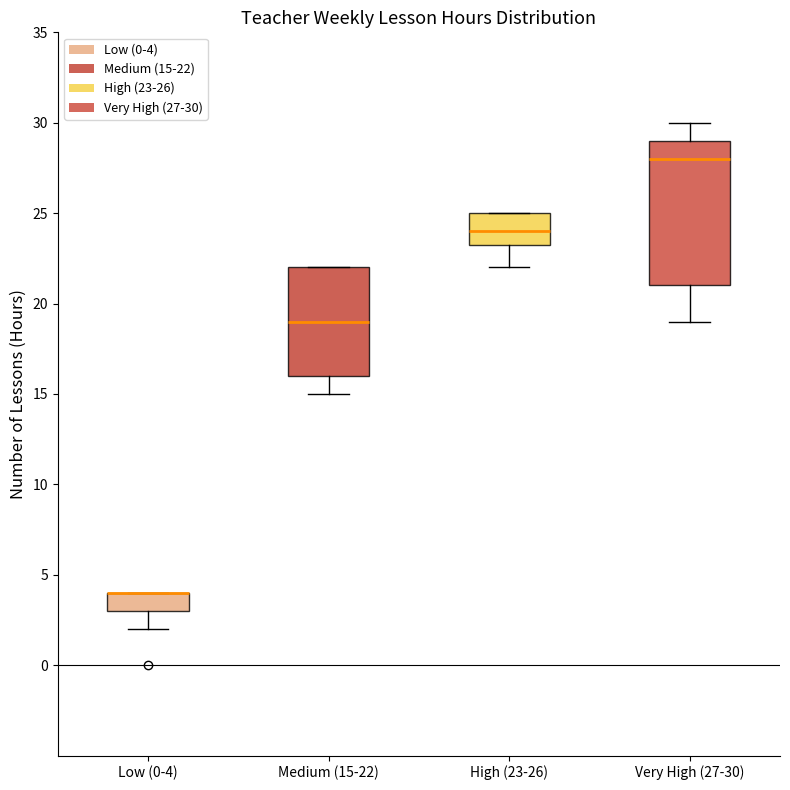

Where does the median line of the box for Medium (15-22) sit on the y-axis? The values are not printed on the chart, so give them approximately, as read against the axis.

19.0